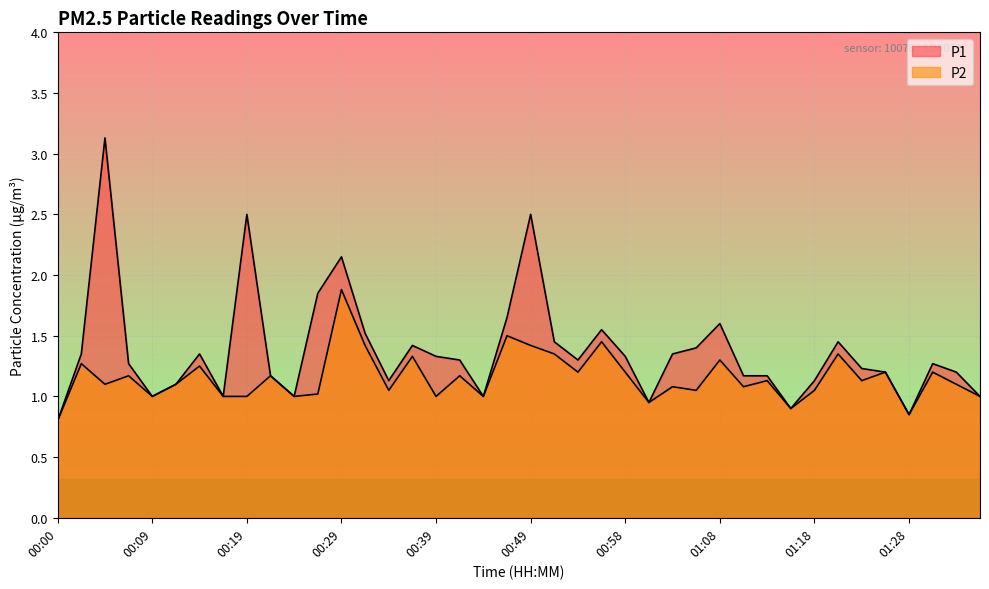

True or false: P2 and P1 intersect in this chart.

False